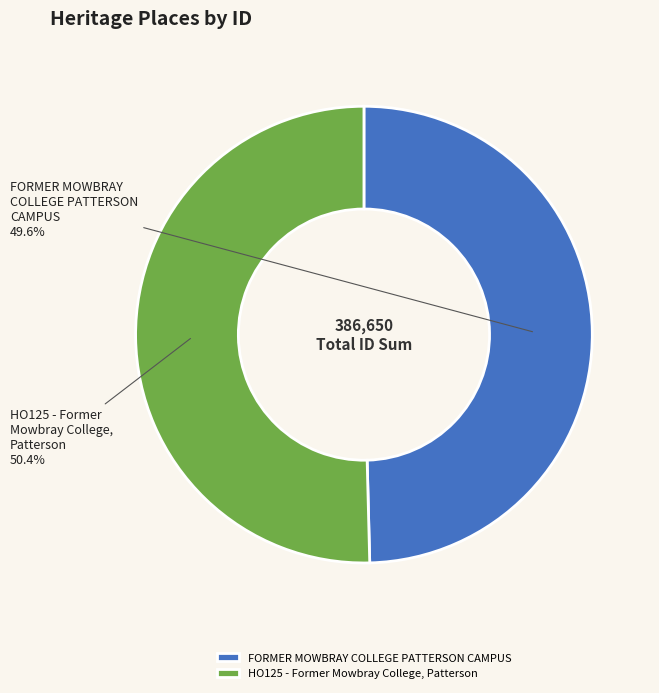

What percentage do FORMER MOWBRAY COLLEGE PATTERSON CAMPUS and HO125 - Former Mowbray College, Patterson together represent?

100.0%